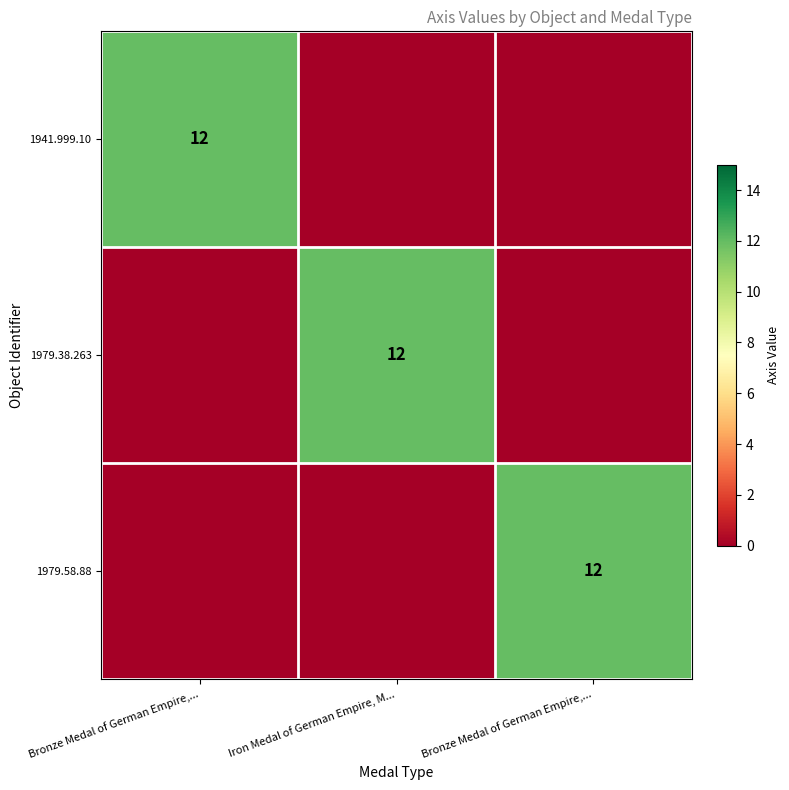

How many values in 1979.38.263 are above zero?

1